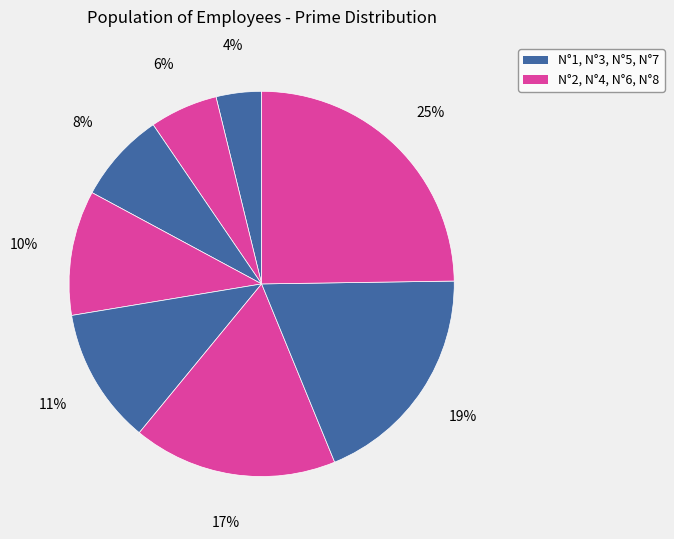

Which category has the biggest portion of the pie?

N°8